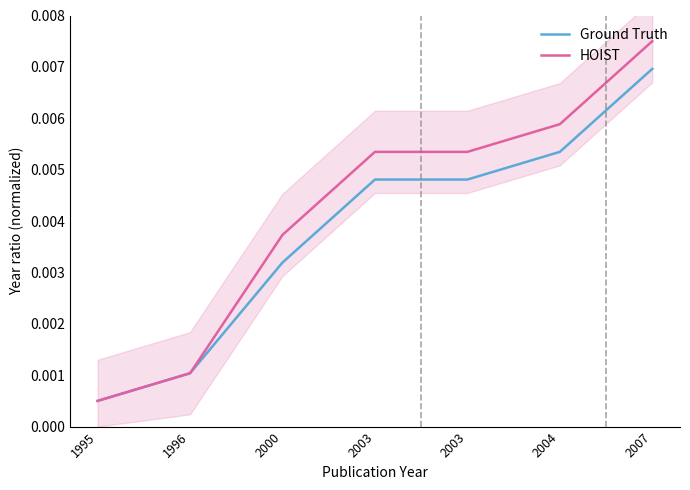

How many categories are shown in the chart?

7